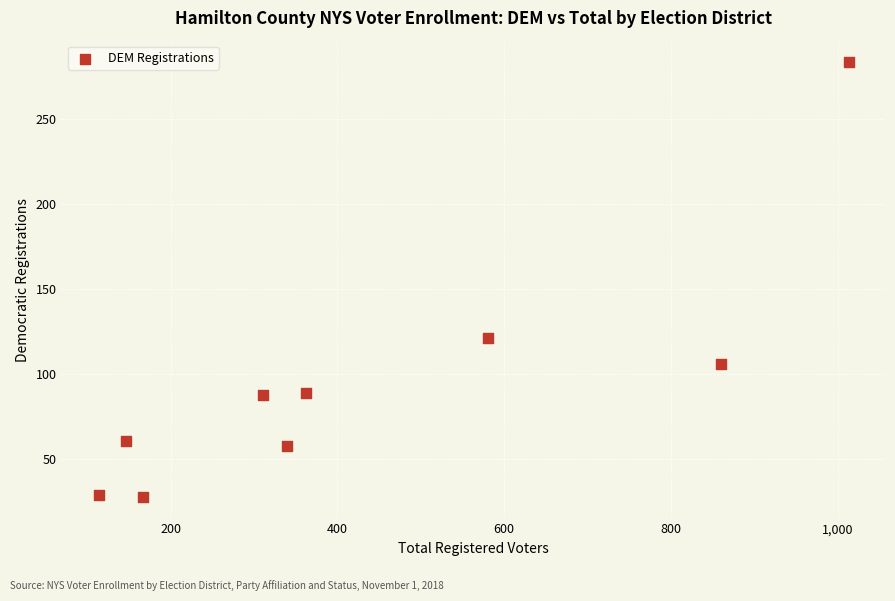

What Y value in the scatter plot is closest to 155?

121